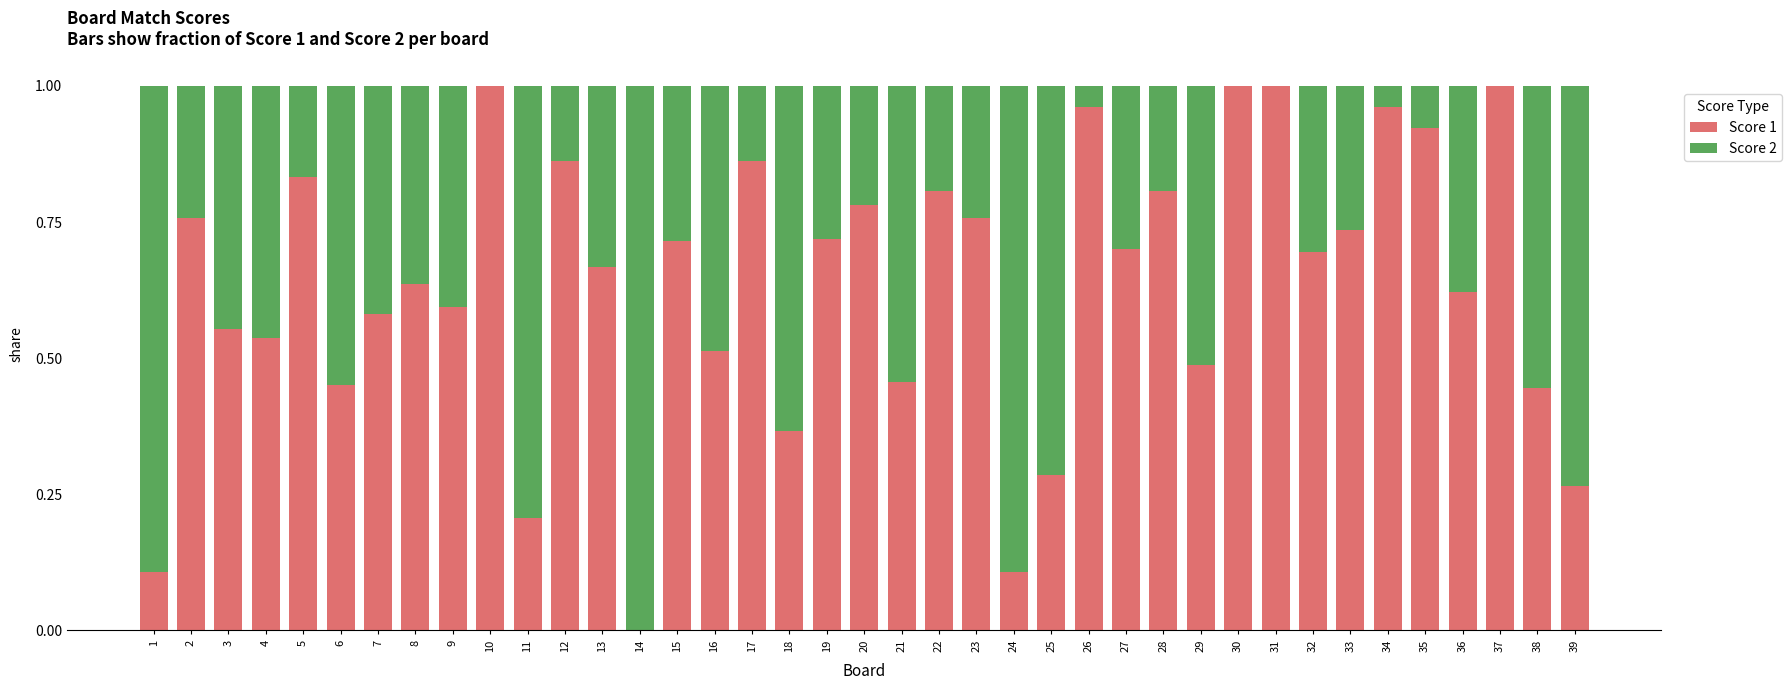

True or false: Score 1 has a value of 0.7 at 27.

True